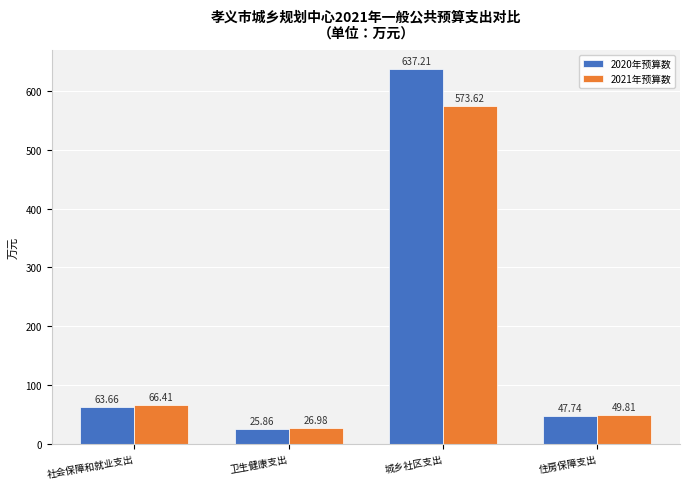

Reading right to left, extract all data points from this chart.

2020年预算数: 47.7	637.2	25.9	63.7
2021年预算数: 49.8	573.6	27.0	66.4